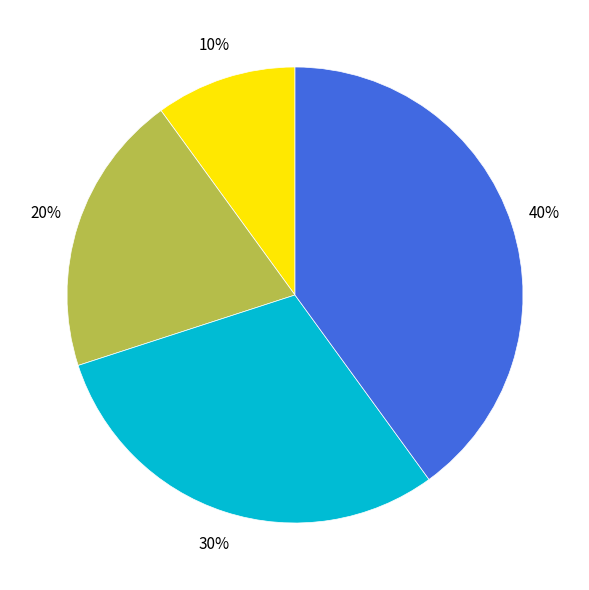

Does any single category account for the majority?

No